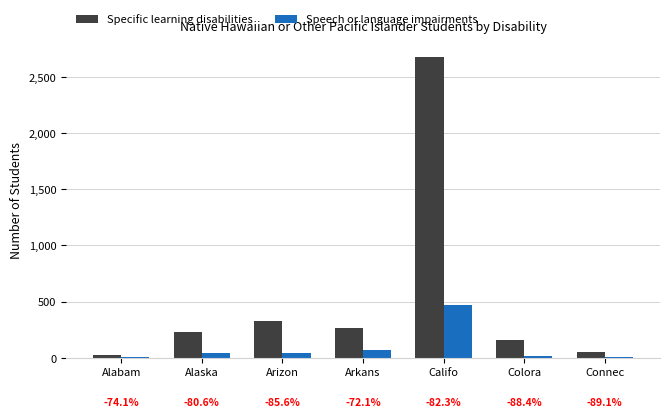

What are all the series names shown in the legend?

Specific learning disabilities, Speech or language impairments